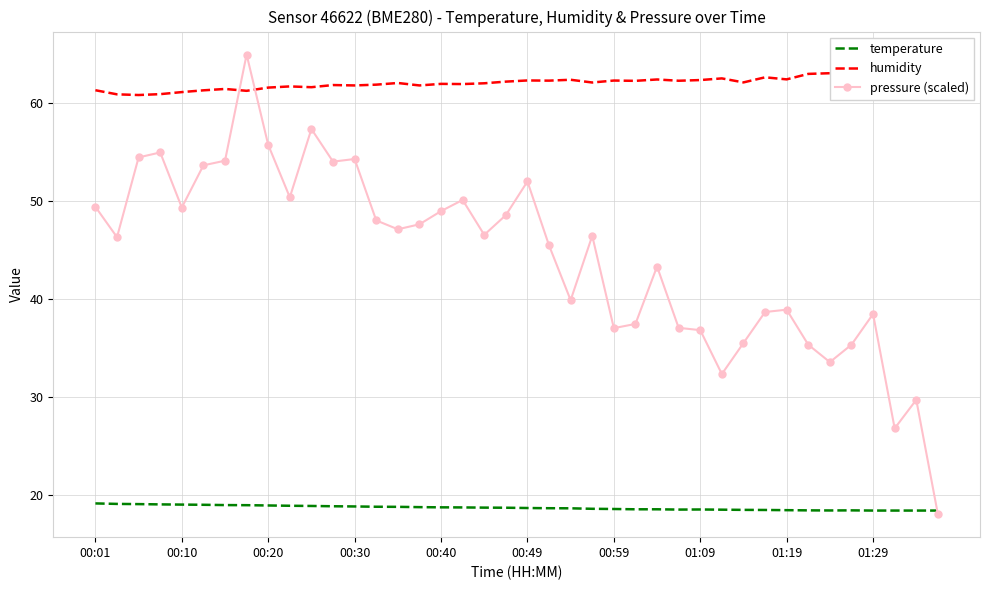

At how many categories does at least one series exceed 33?

40